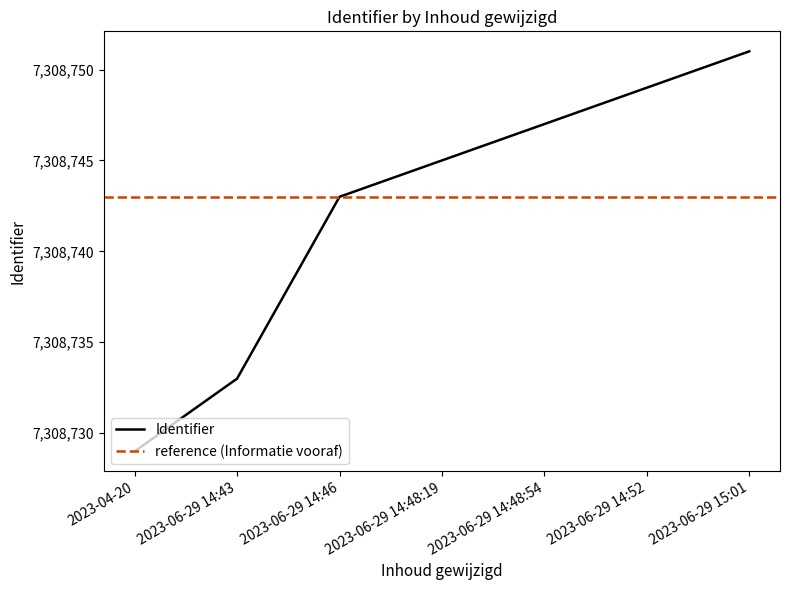

What is the ratio of the value at 2023-06-29 14:52 to the value at 2023-06-29 14:43?

1.0